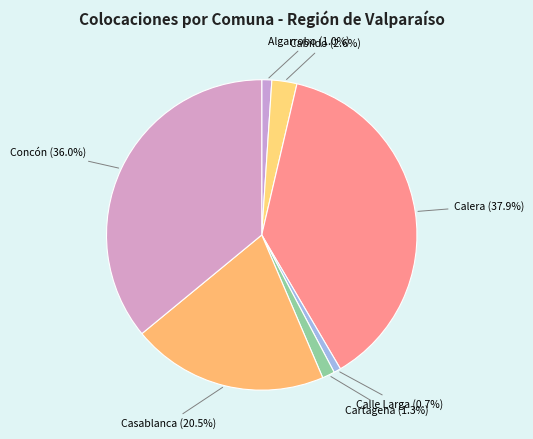

How many segments does this pie chart have?

7